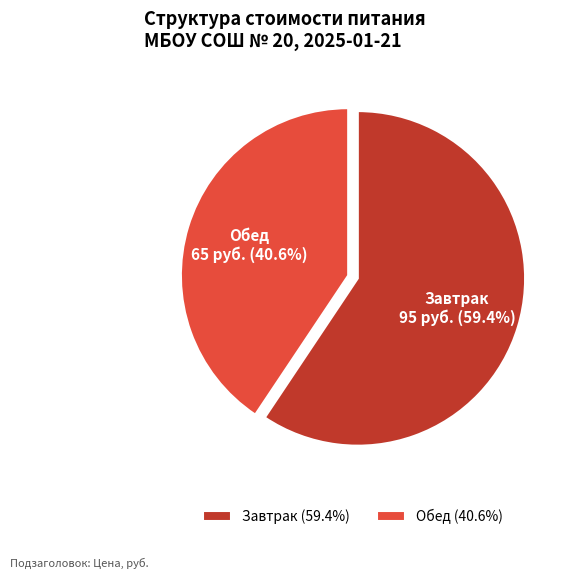

How many slices are in this pie chart?

2